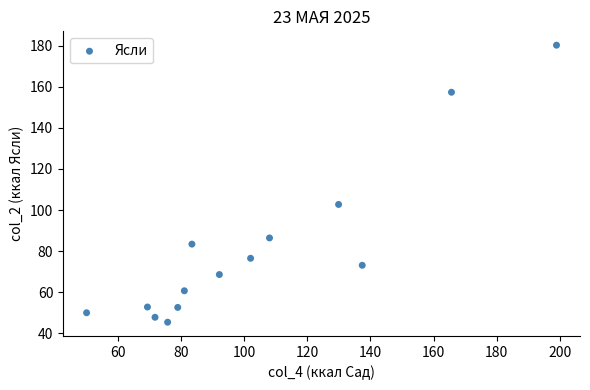

What is the range of Y values (max minus min)?

134.8